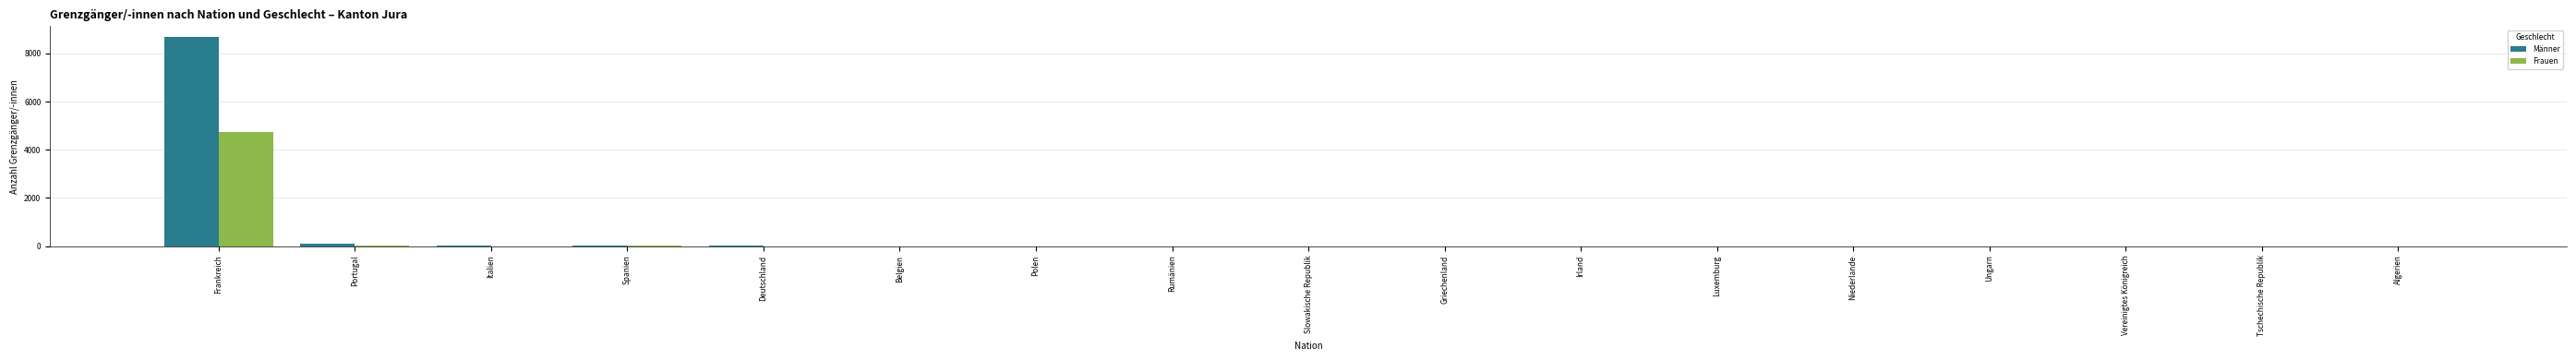

How many distinct data groups are displayed?

2